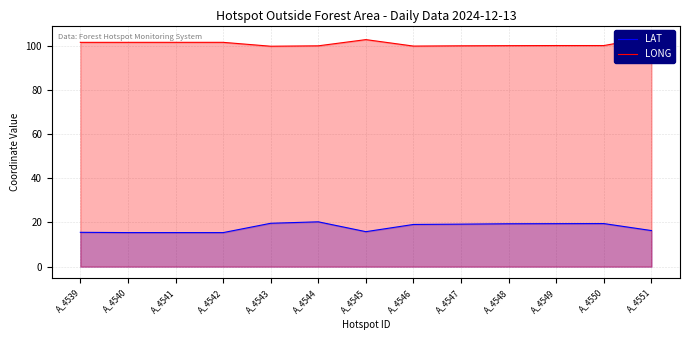

Reading right to left, list all the values displayed in this chart.

LAT: 16.3	19.5	19.5	19.4	19.3	19.1	15.8	20.3	19.6	15.4	15.4	15.4	15.5
LONG: 104.0	100.2	100.2	100.1	100.1	99.9	102.9	100.0	99.9	101.6	101.6	101.6	101.6